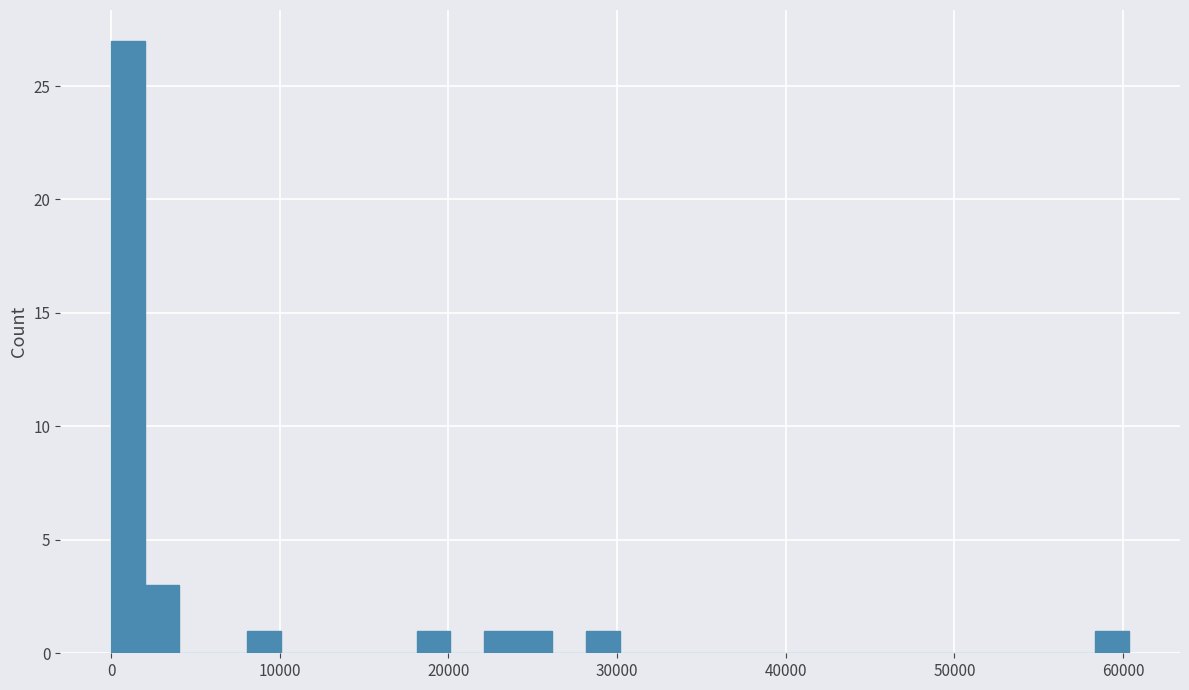

Read against the x-axis, roughly where is the centre of the tallest bar?

1000